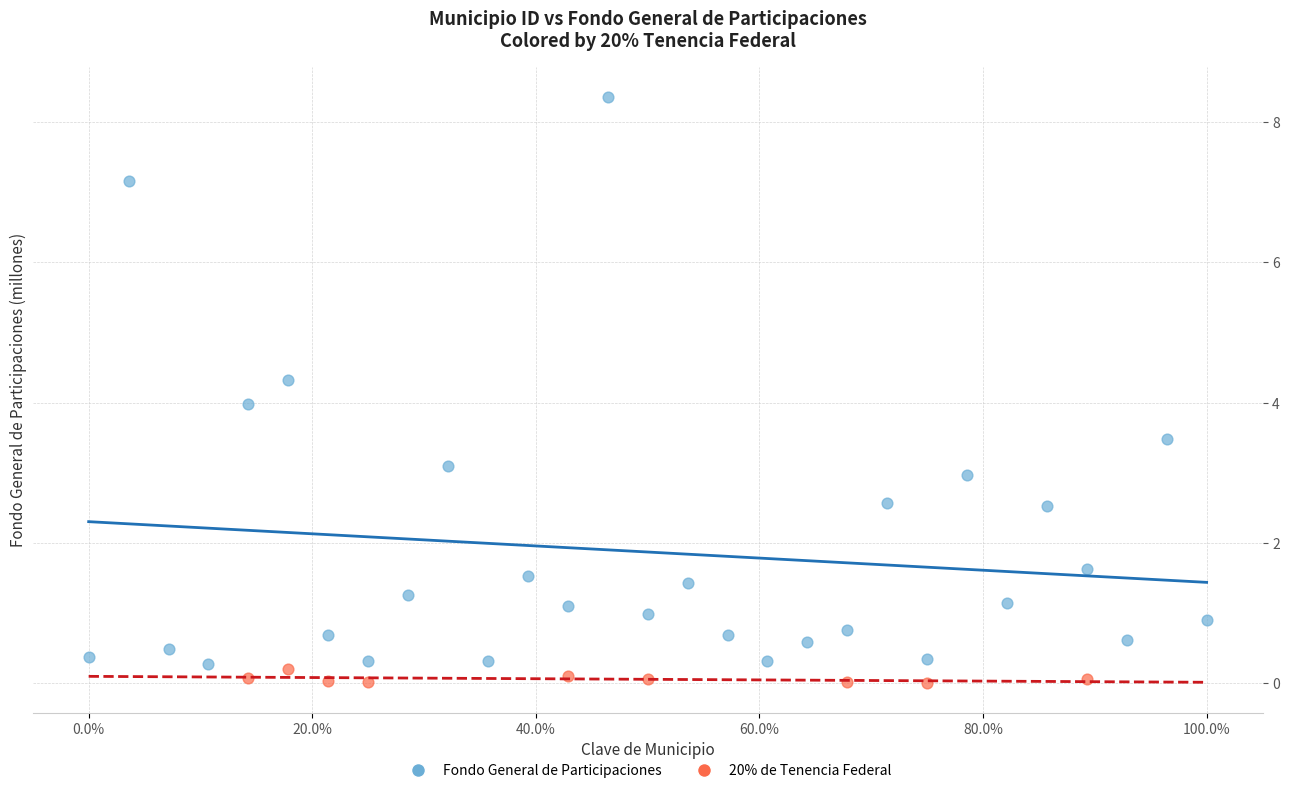

Which series has the largest Y range (max minus min)?

Fondo General de Participaciones